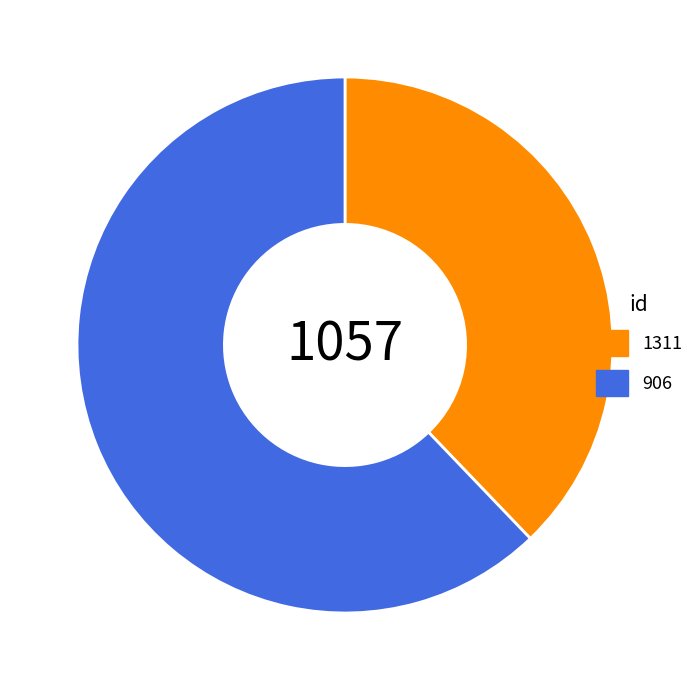

Is the sum of 1311 and 906 greater than half?

Yes